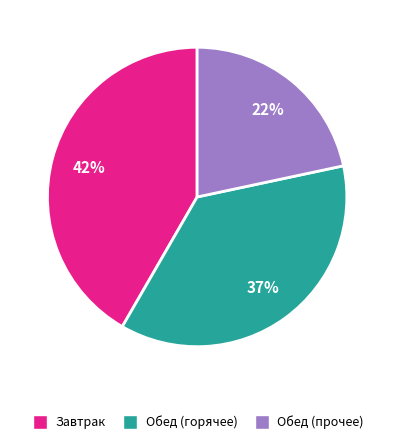

How many slices are in this pie chart?

3